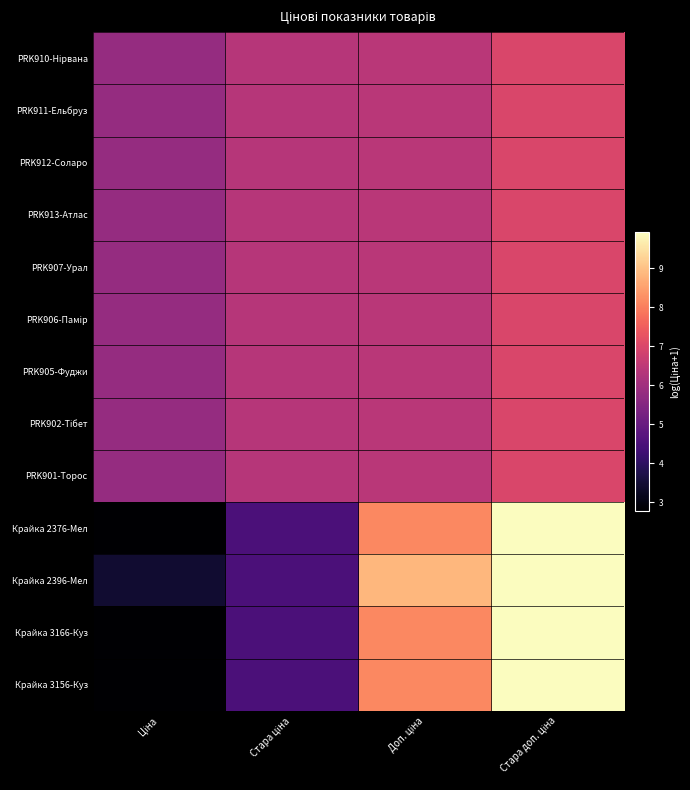

Between Ціна and Стара доп. ціна, which is larger?

Стара доп. ціна